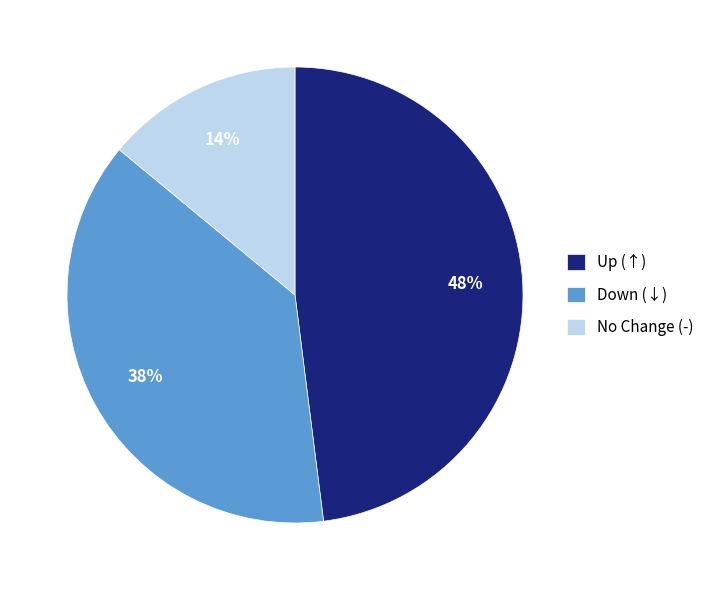

To the nearest percent, what is the combined percentage of Up (↑) and Down (↓)?

86%